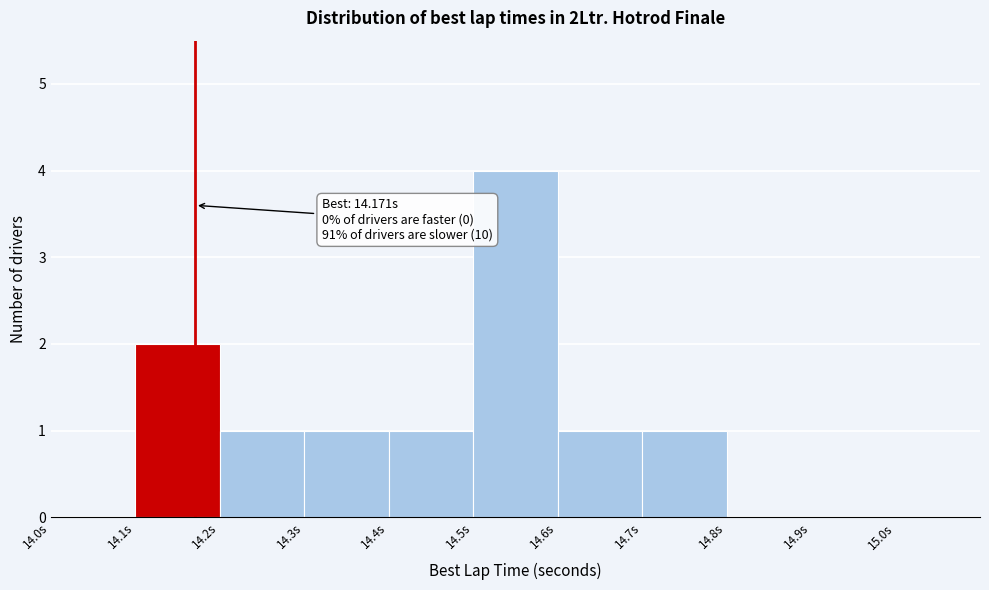

Which range on the x-axis has the tallest bar?

14.5 to 14.6